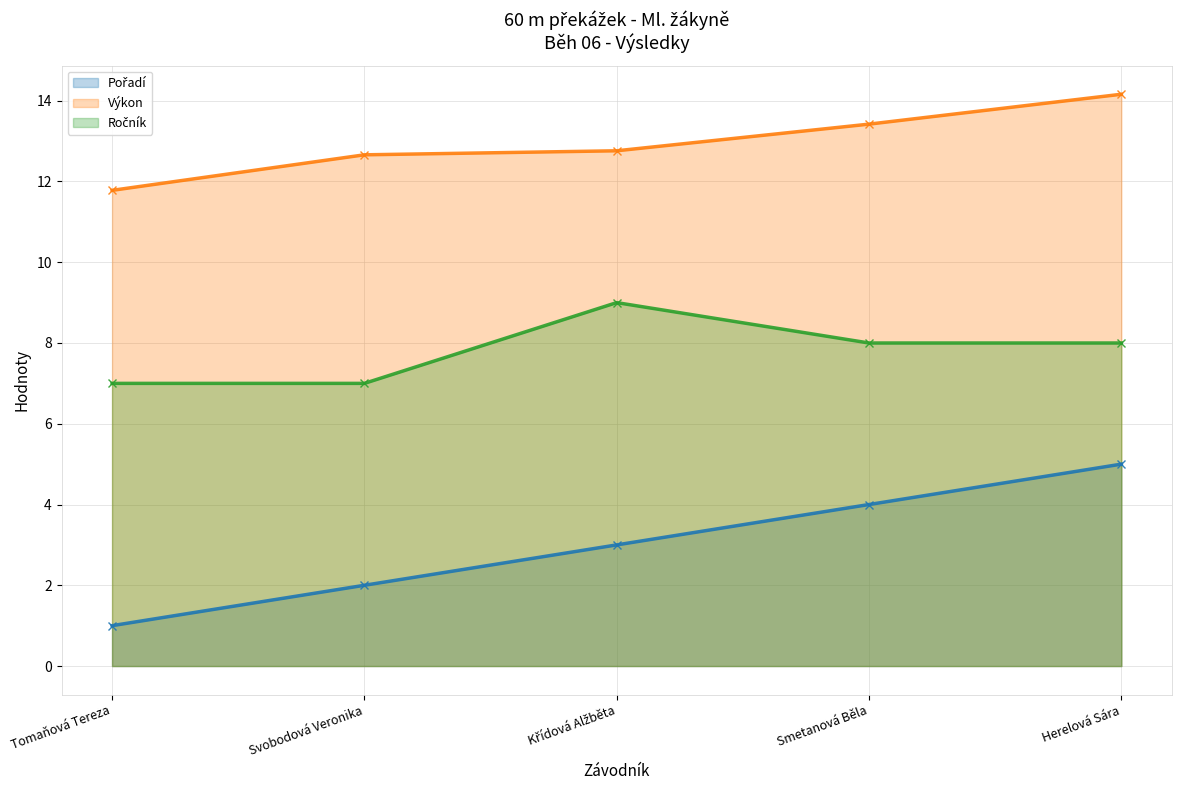

Reading right to left, list all the values displayed in this chart.

Pořadí: 5.0	4.0	3.0	2.0	1.0
Výkon: 14.2	13.4	12.8	12.7	11.8
Ročník: 8.0	8.0	9.0	7.0	7.0